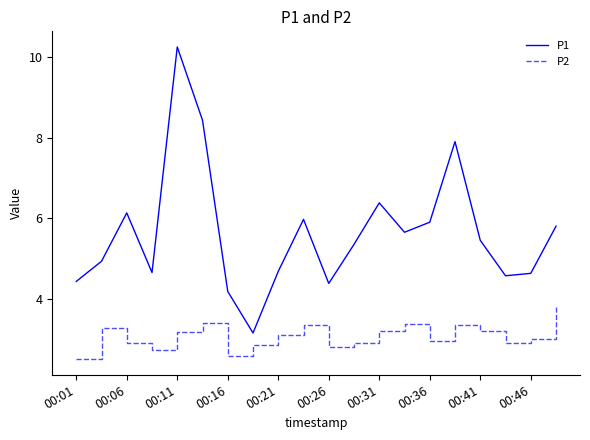

What is the lowest value of the P2 series?

2.5